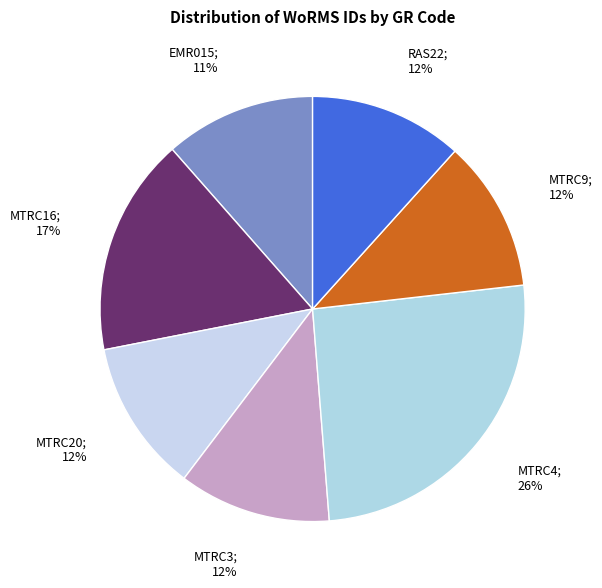

To the nearest percent, what is the difference between the largest and smallest slice percentages?

14%